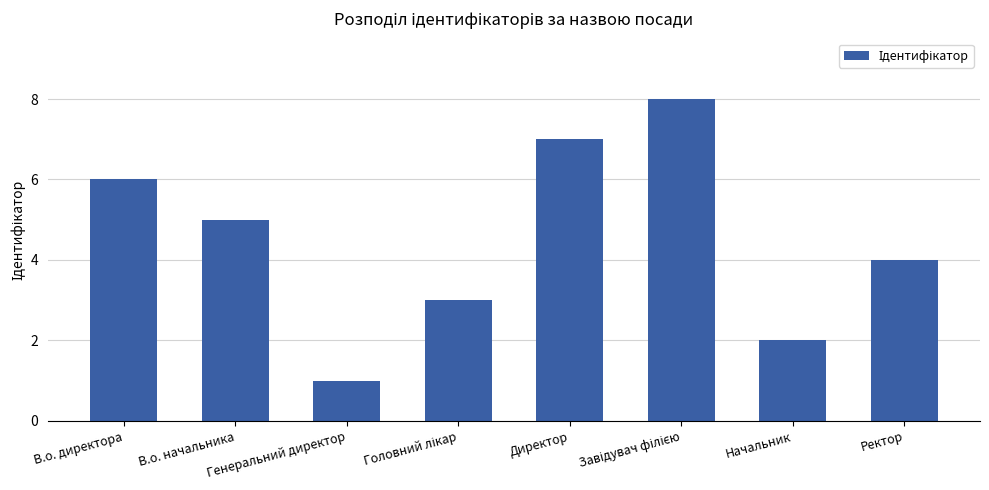

Where does the data first go above 5?

В.о. директора